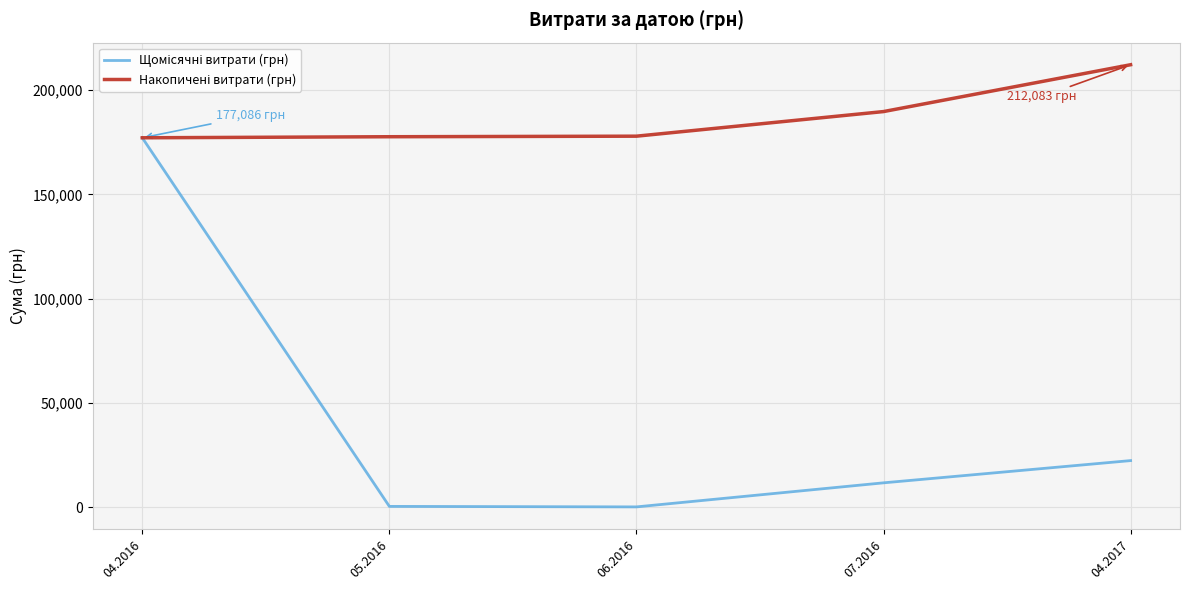

What is the total value across all series at 07.2016?

201429.0